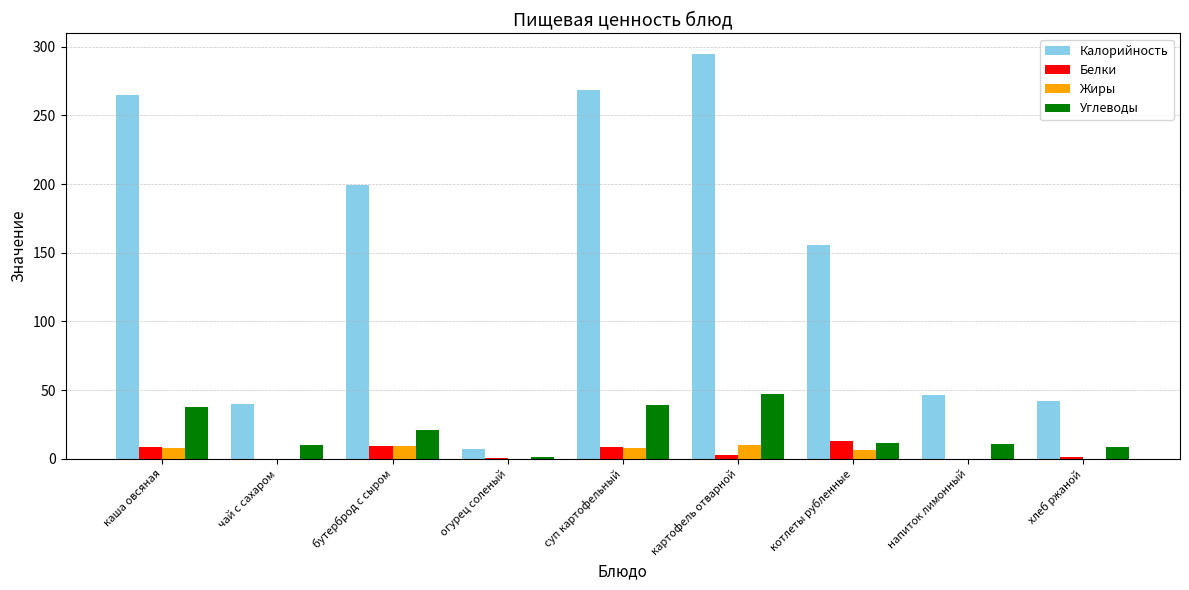

Between картофель отварной and хлеб ржаной, which series saw the biggest shift?

Калорийность